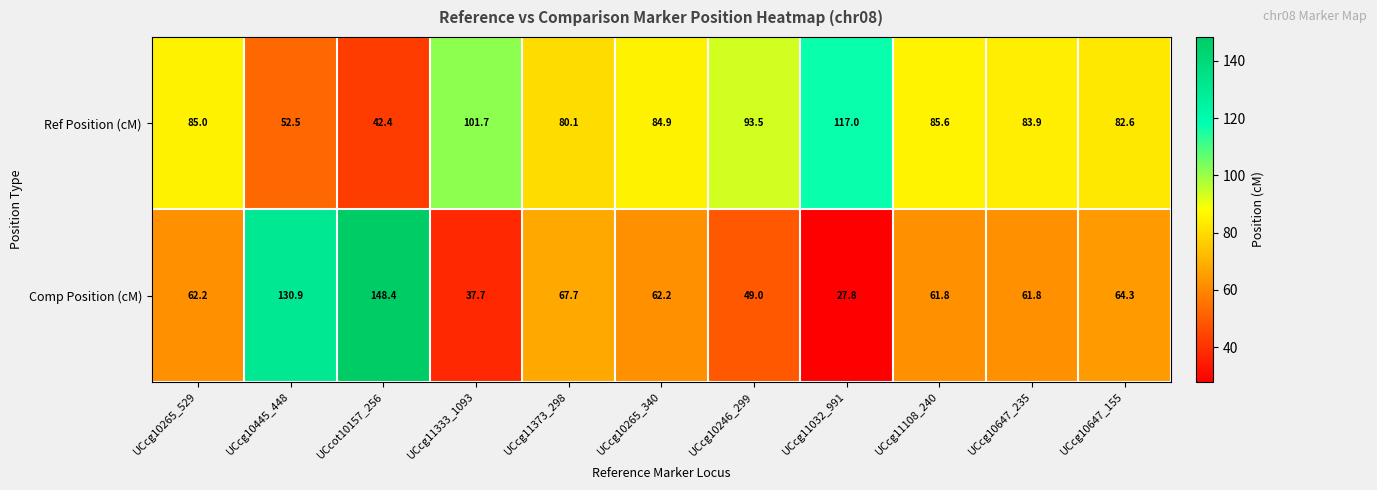

How many series are shown in this chart?

2